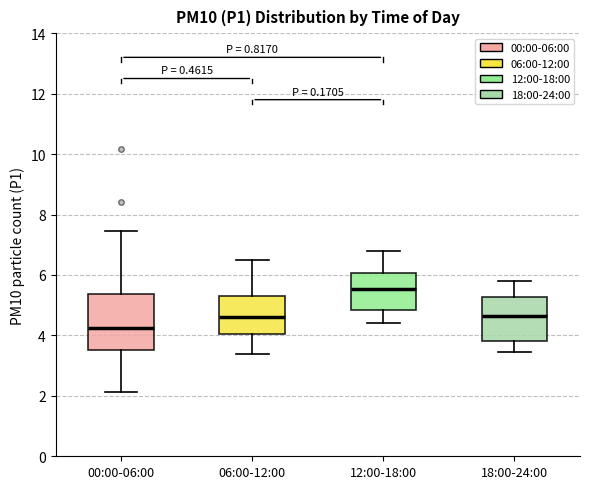

Reading left to right, read every box against the y-axis: the position of its median line, the range the box covers, and the ends of its whiskers. The values are not printed on the chart, so give them approximately, as read against the axis.

00:00-06:00: median 4.2, box 3.6 to 5.4, whiskers 2.2 to 7.4
06:00-12:00: median 4.6, box 4.0 to 5.4, whiskers 3.4 to 6.6
12:00-18:00: median 5.6, box 4.8 to 6.0, whiskers 4.4 to 6.8
18:00-24:00: median 4.6, box 3.8 to 5.2, whiskers 3.4 to 5.8